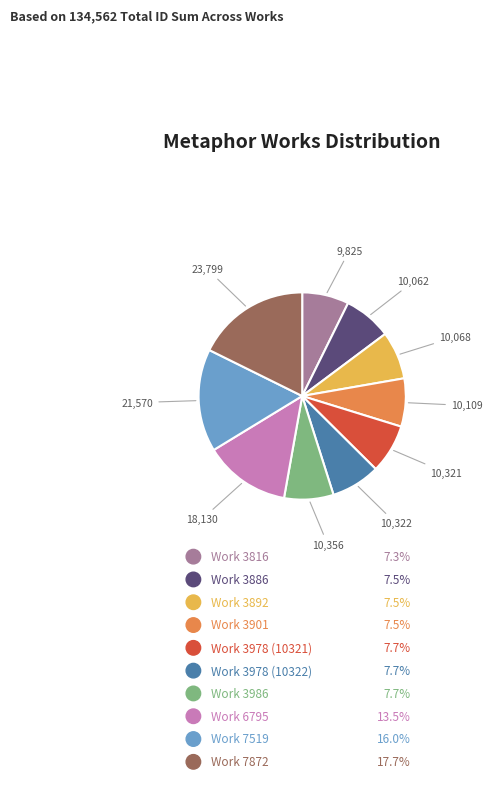

Does any single category account for the majority?

No